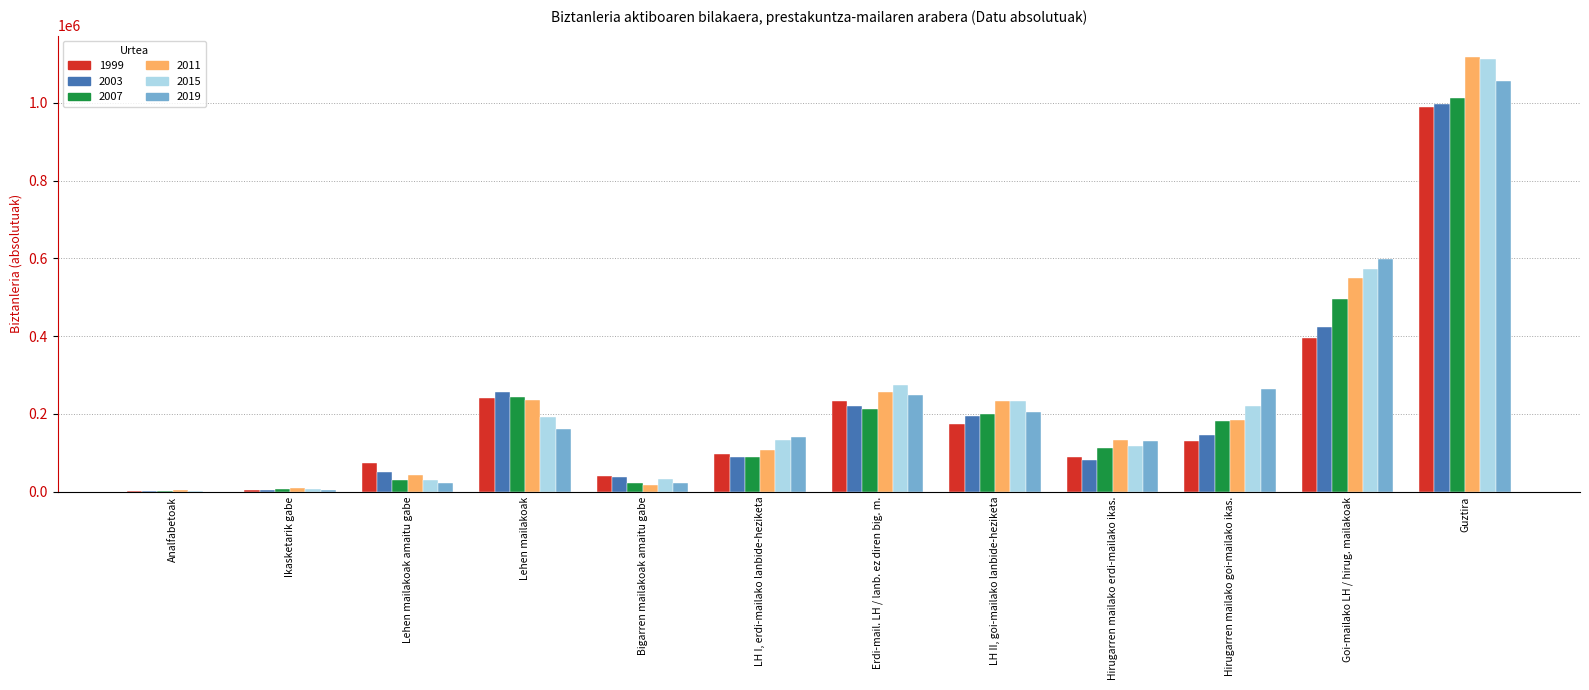

At which category is the sum across all series the highest?

Guztira